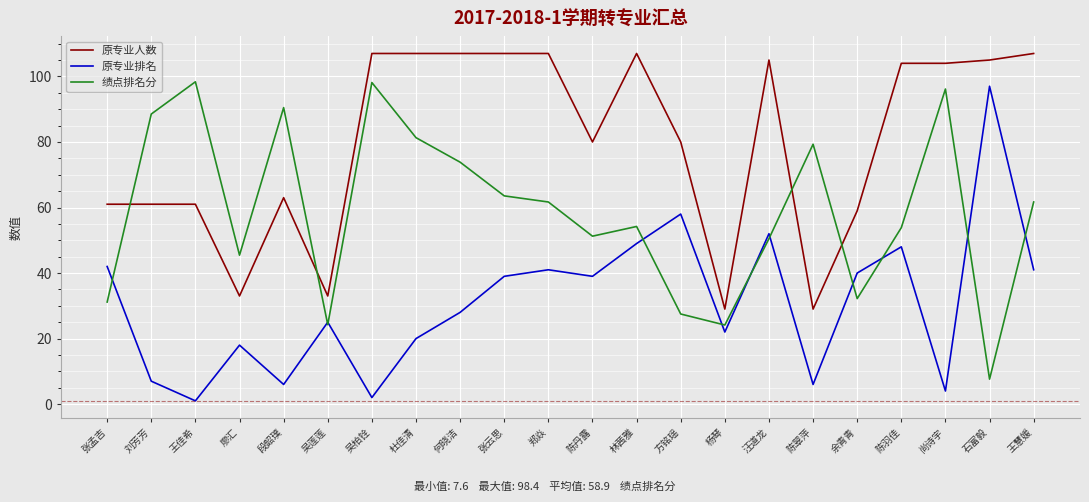

What is the sum of the 原专业人数 values at 陈丹露 and 吴柏铨?

187.0